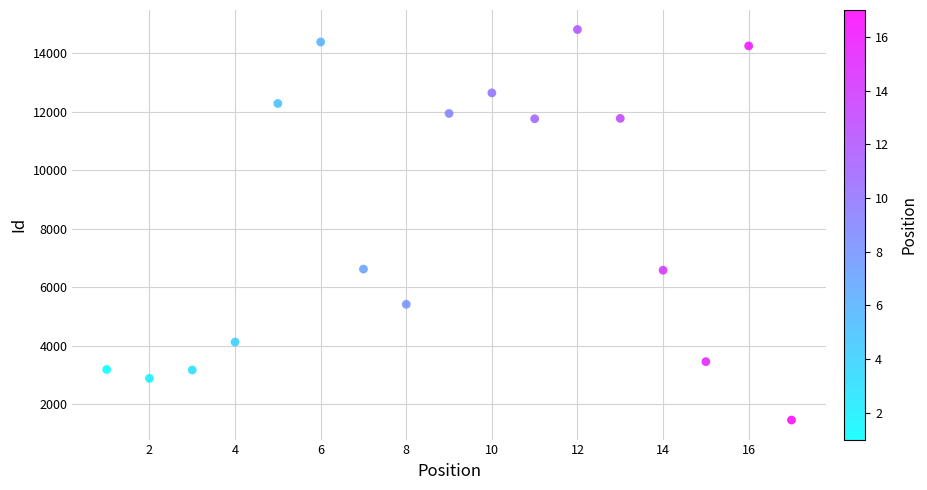

What is the range of Y values (max minus min)?

13353